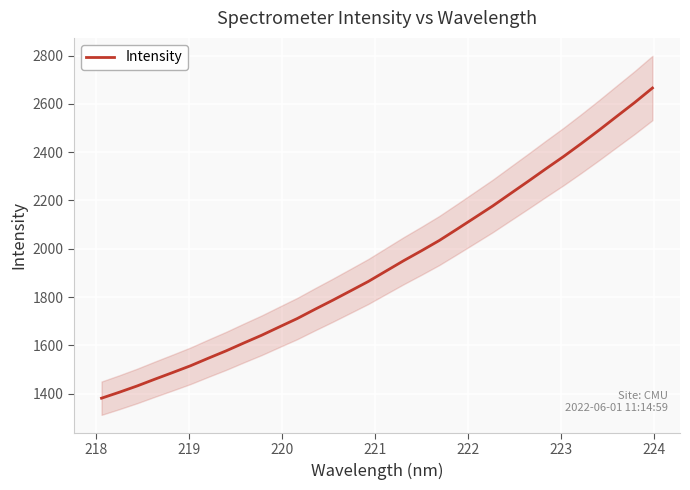

What is the highest value of the Intensity series?

2665.9